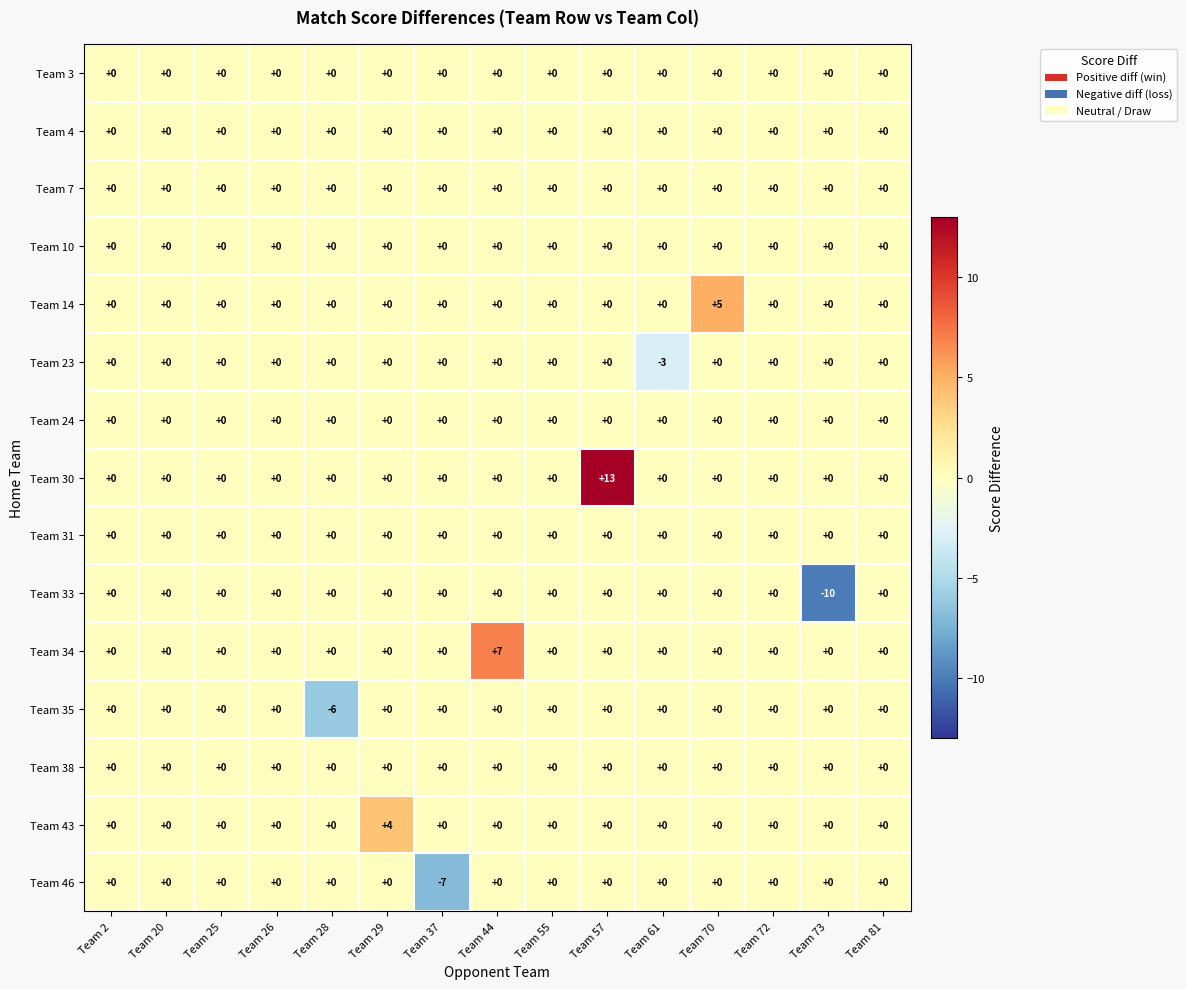

Which series has the largest total across all categories?

Team 30